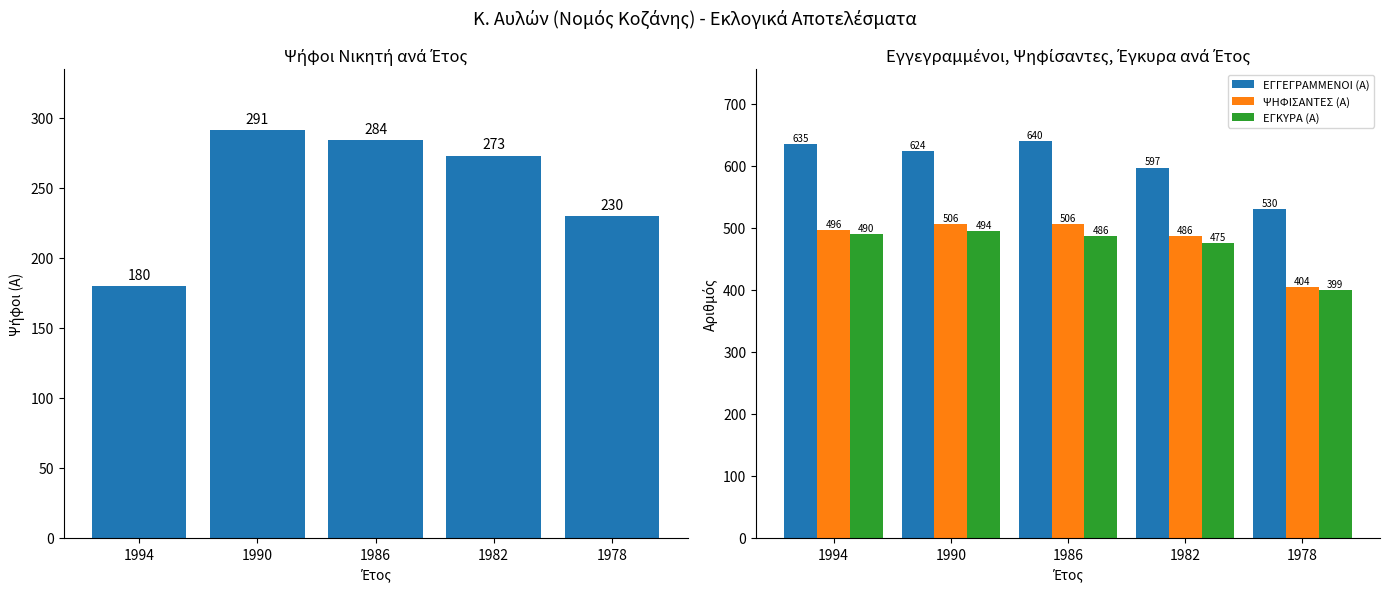

True or false: ΕΓΚΥΡΑ (Α) has a value of 783 at 1994.

False